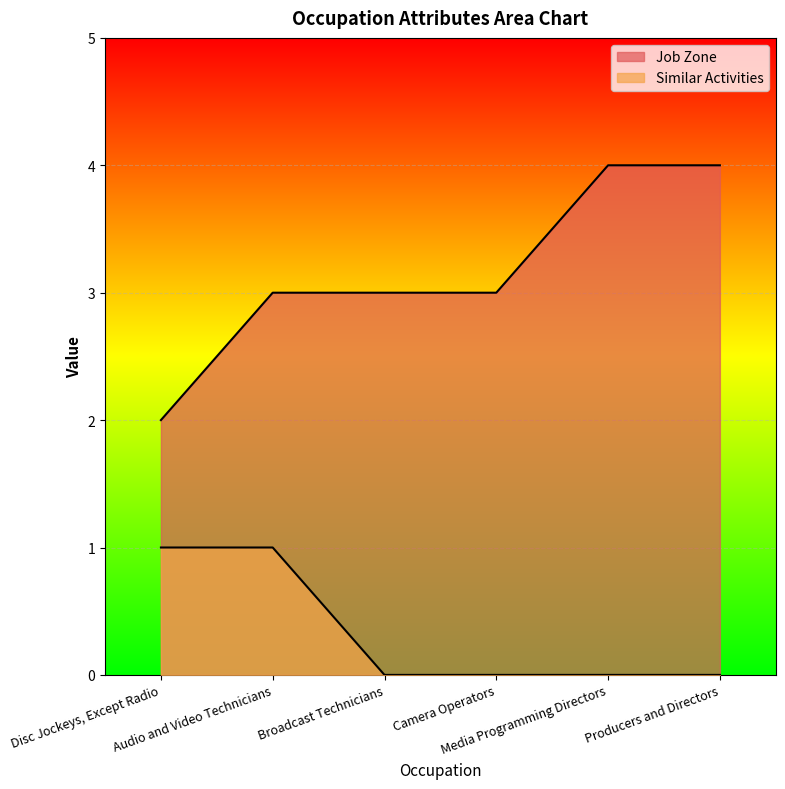

True or false: Job Zone and Similar Activities intersect in this chart.

False